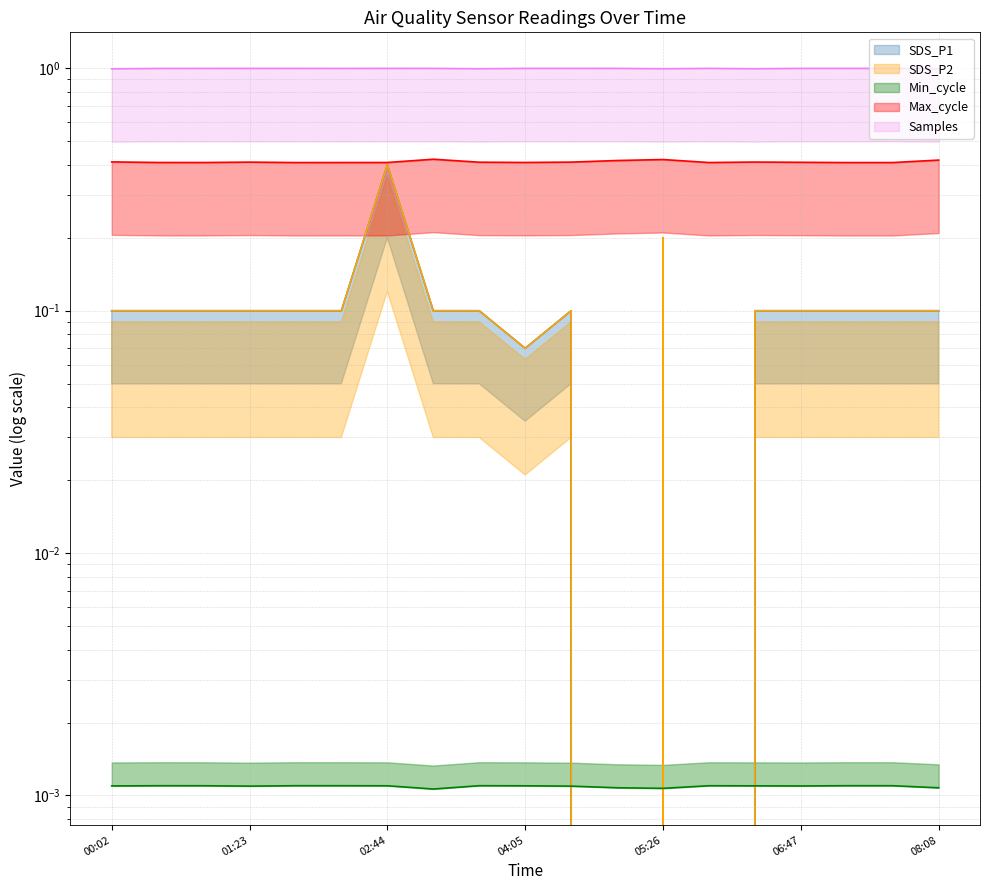

True or false: Samples has a value of 1.0 at 07:14.

True